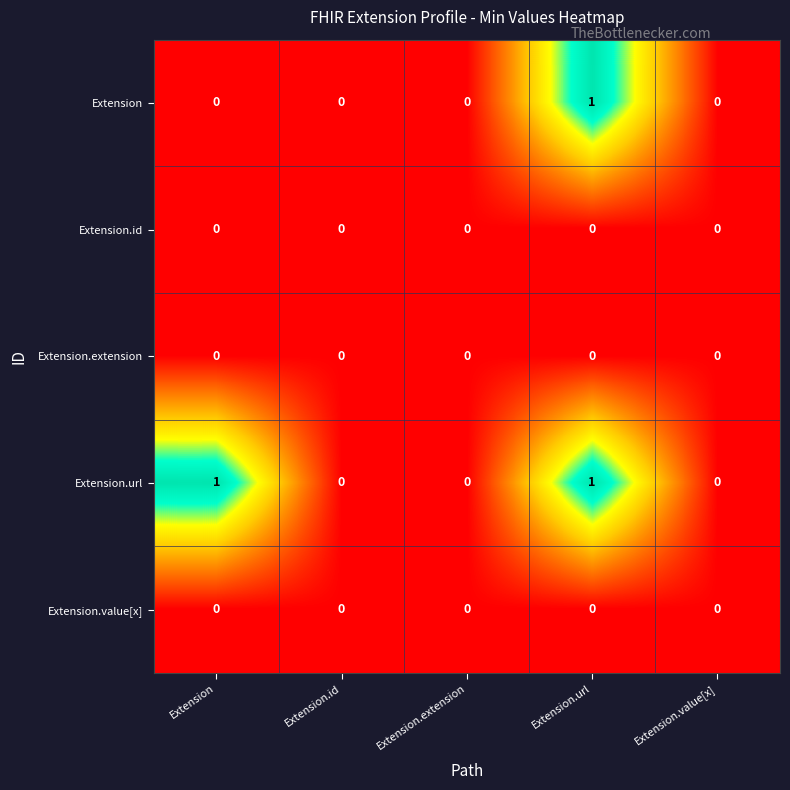

Which series has the largest total across all categories?

Extension.url